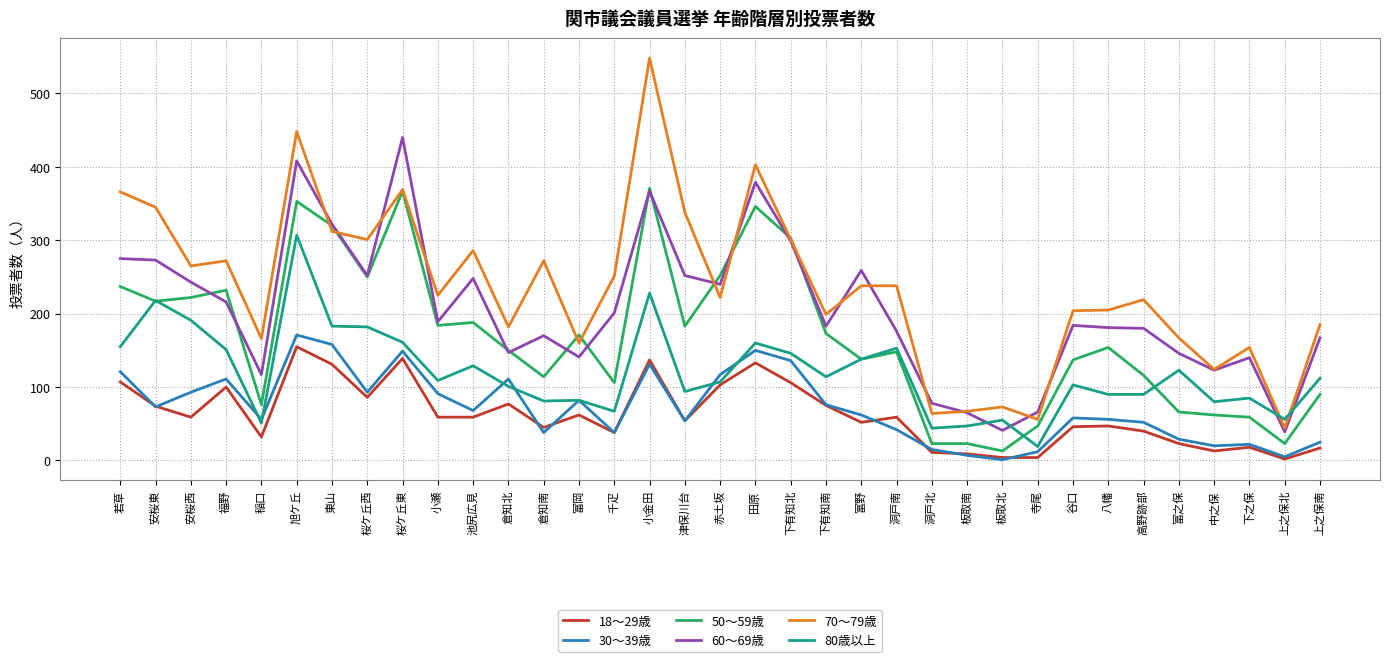

Where does the 60～69歳 series first go above 184?

若草